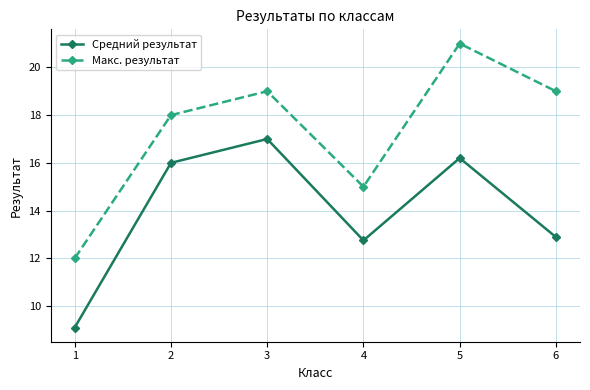

Rank the categories by Средний результат value from highest to lowest.

3, 5, 2, 6, 4, 1